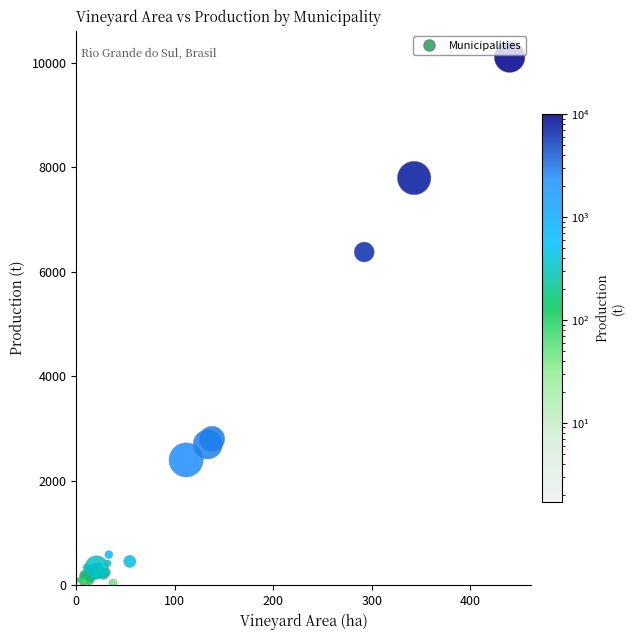

What Y value in the scatter plot is closest to 5054?

6378.2